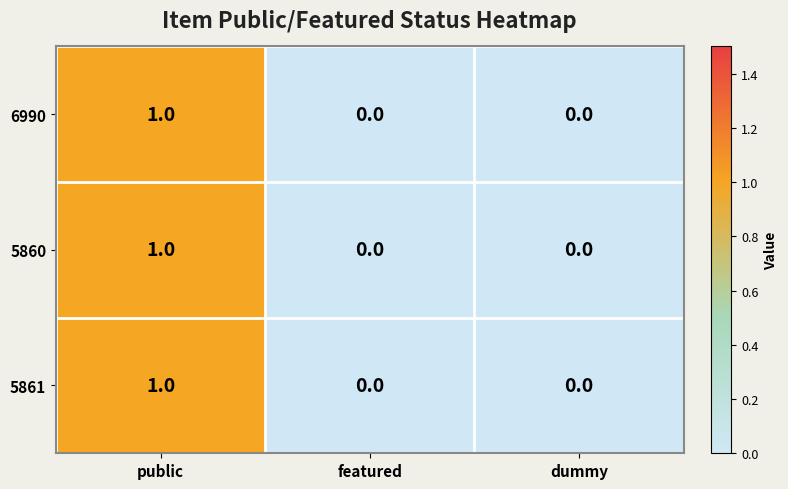

Reading left to right, list all the values displayed in this chart.

6990: public=1	featured=0	dummy=0
5860: public=1	featured=0	dummy=0
5861: public=1	featured=0	dummy=0